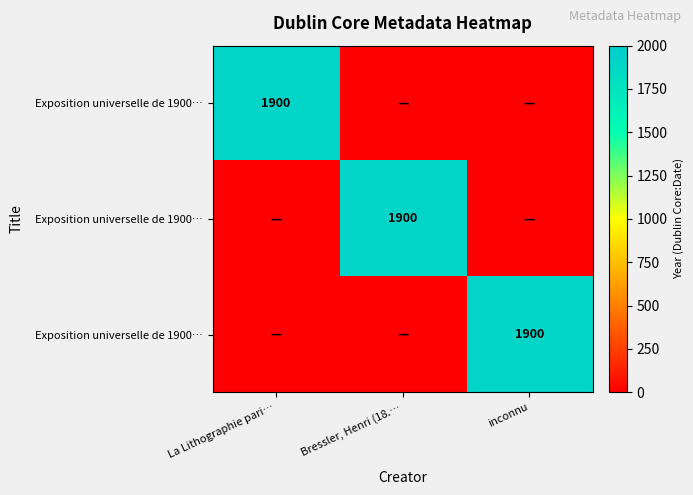

Which has a higher value, inconnu or La Lithographie pari…?

La Lithographie pari…